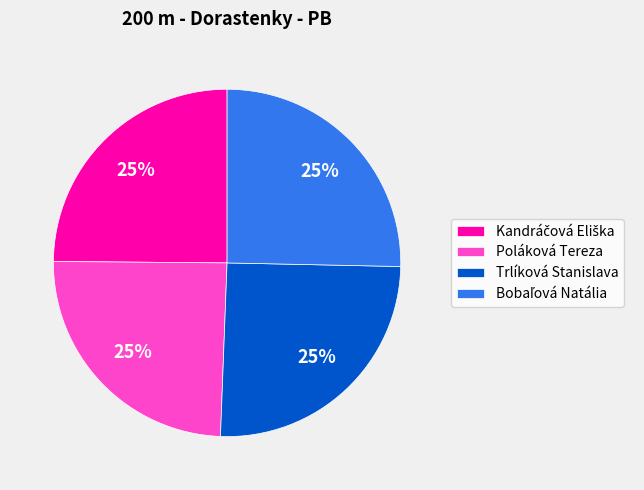

The Poláková Tereza slice represents 25% of the pie. True or false?

True